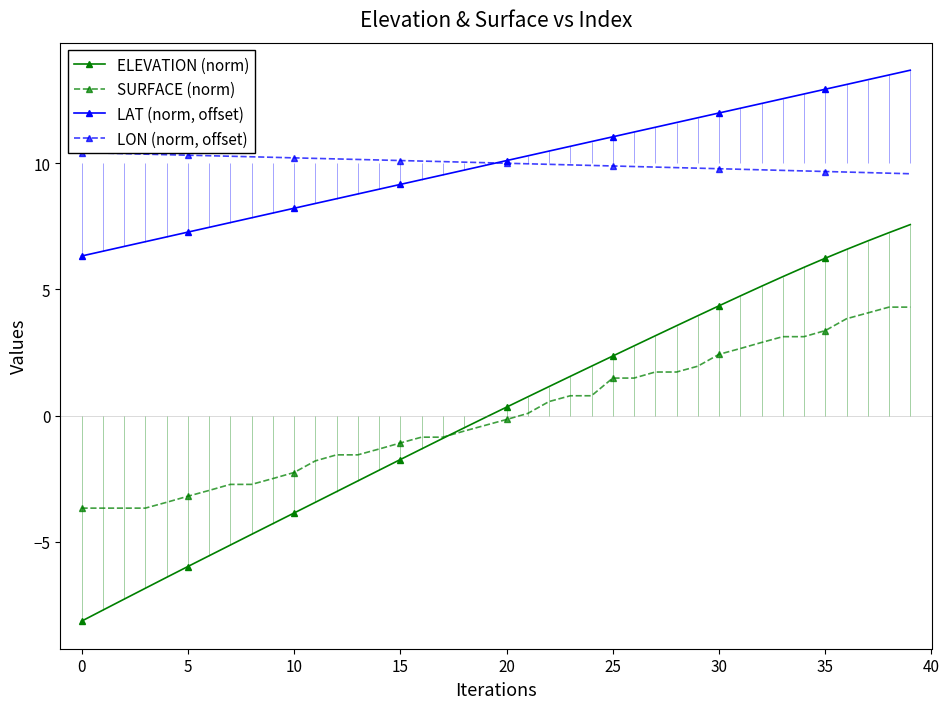

True or false: LAT (norm, offset) and SURFACE (norm) intersect in this chart.

False